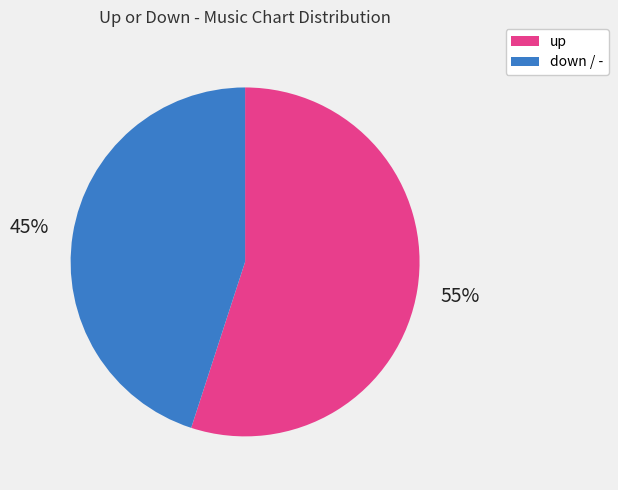

To the nearest percent, what is the average slice percentage?

50%